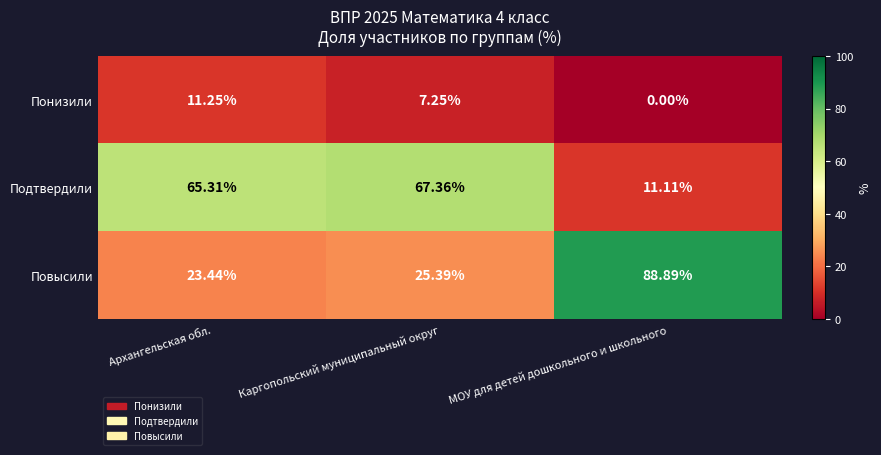

How many values in the Понизили series are below 7?

1